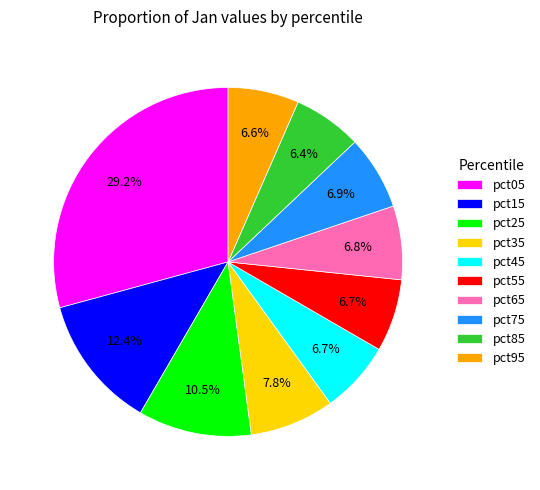

How many segments does this pie chart have?

10